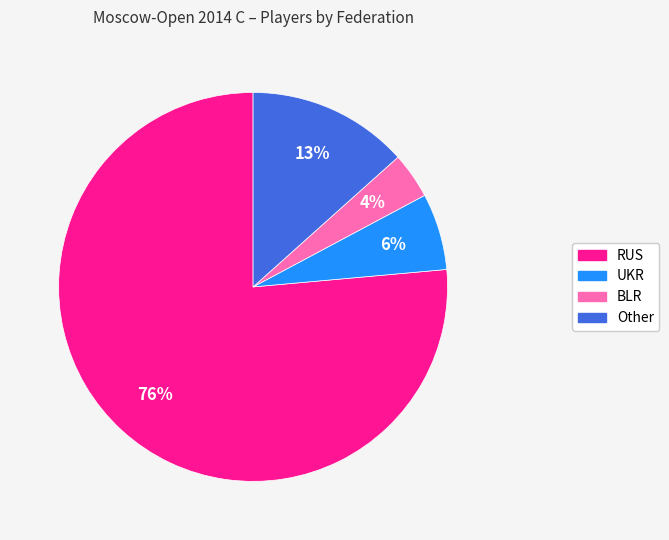

Do RUS and BLR together represent more than half of the pie?

Yes